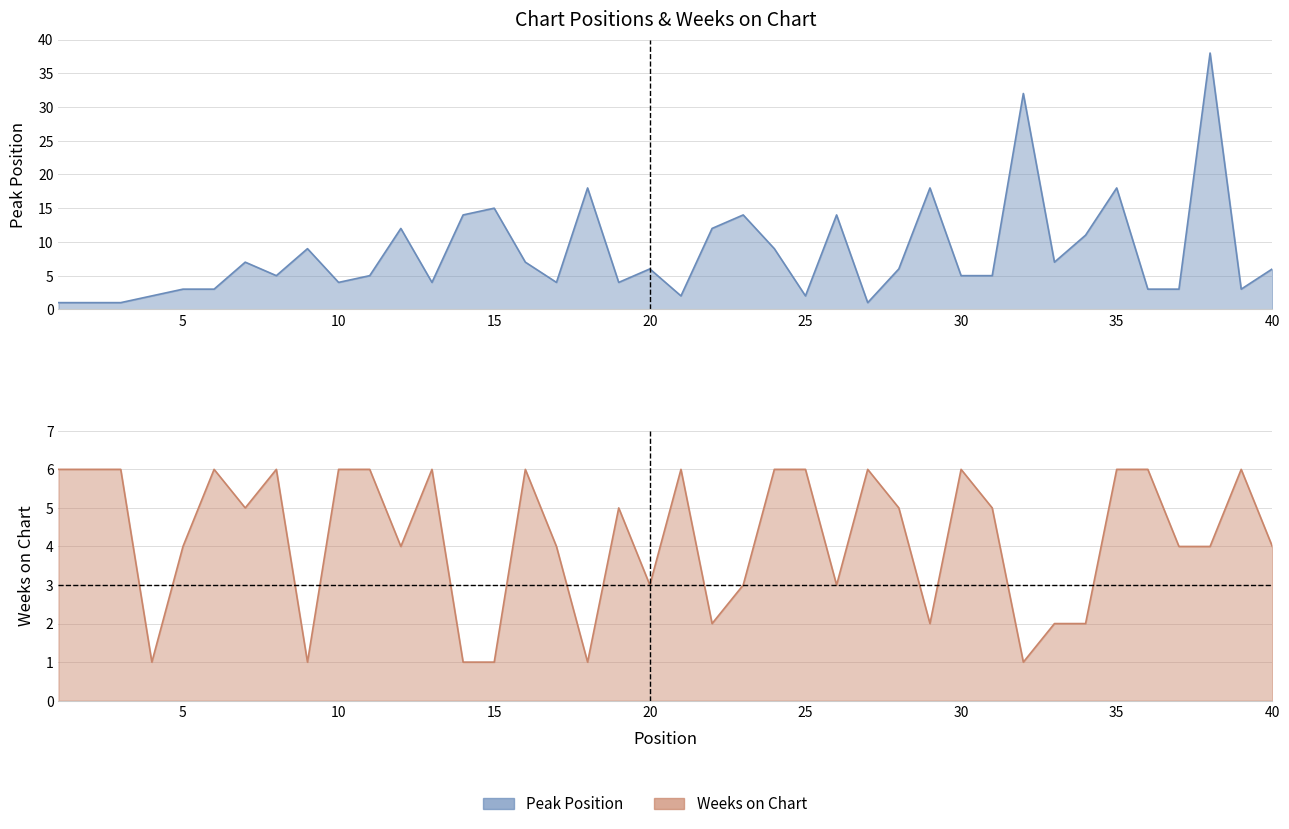

What is the difference between the highest and lowest values at 2?

5